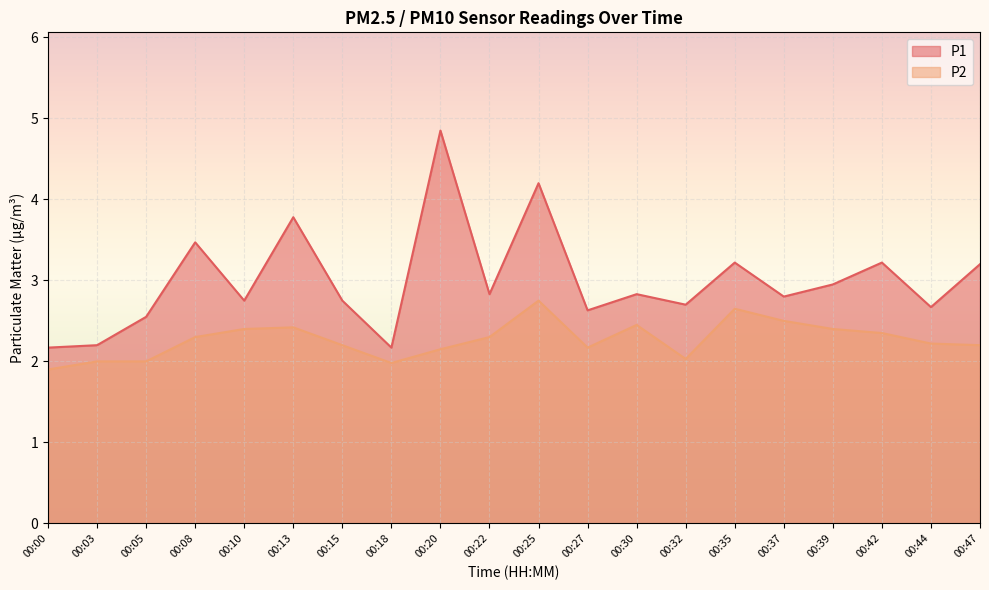

How many categories are shown in the chart?

20